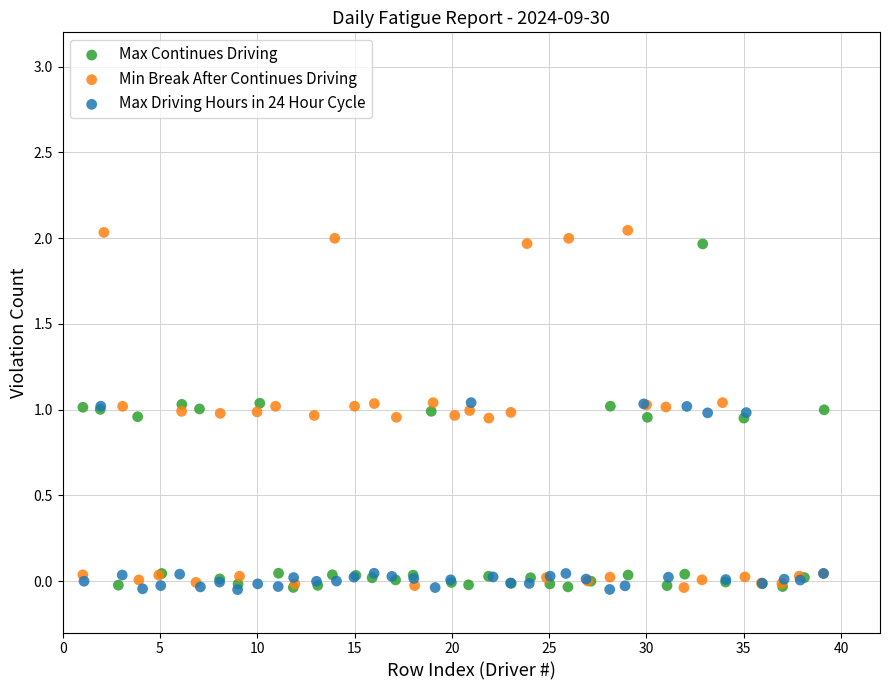

What are all the series names shown in the legend?

Max Continues Driving, Min Break After Continues Driving, Max Driving Hours in 24 Hour Cycle